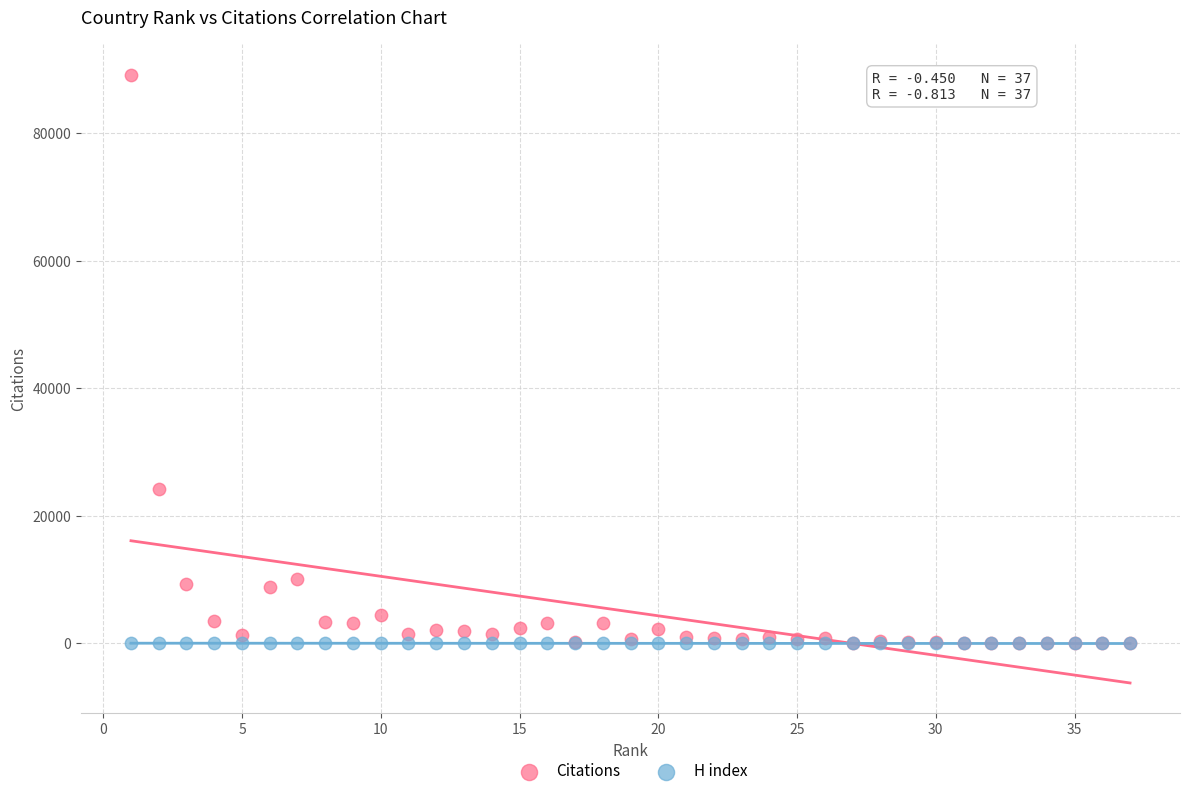

Across all series, what Y value is closest to 44575?

24244